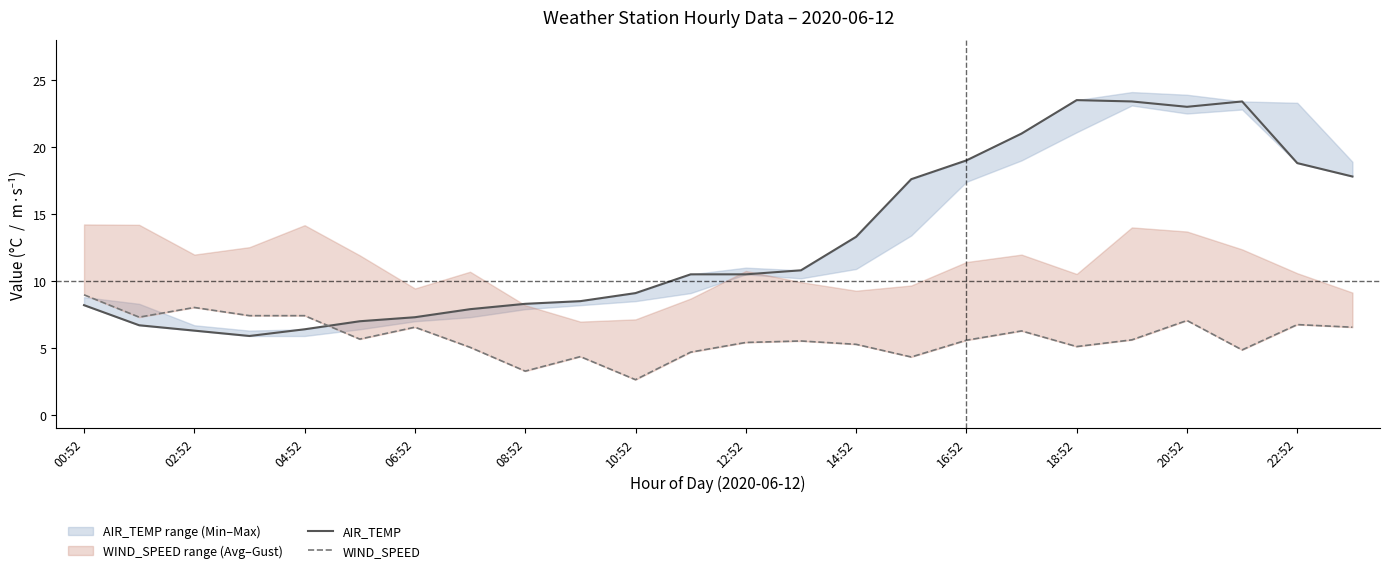

True or false: WIND_SPEED and AIR_TEMP cross at least once.

True